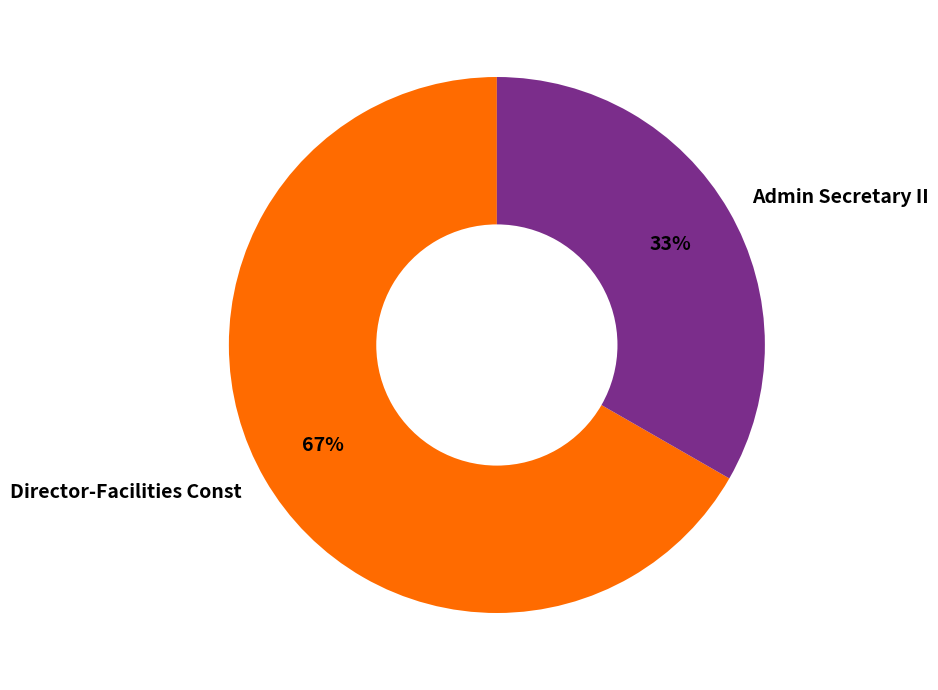

To the nearest percent, what portion does Director-Facilities Const represent?

67%